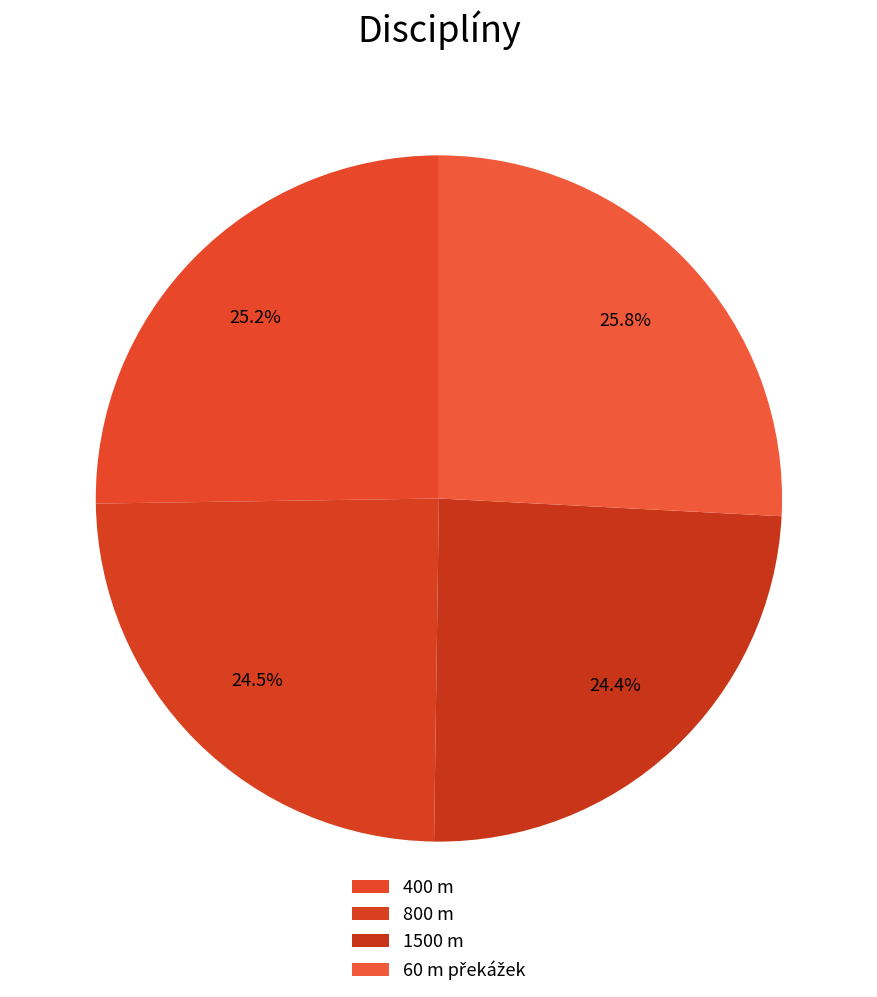

Does any single category account for the majority?

No